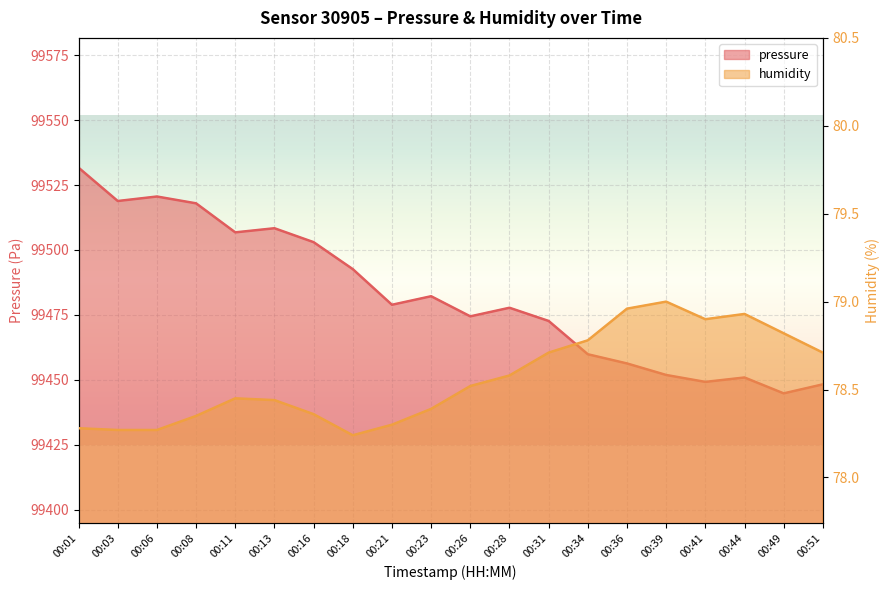

The pressure series shows 141644.1 at 00:23. True or false?

False